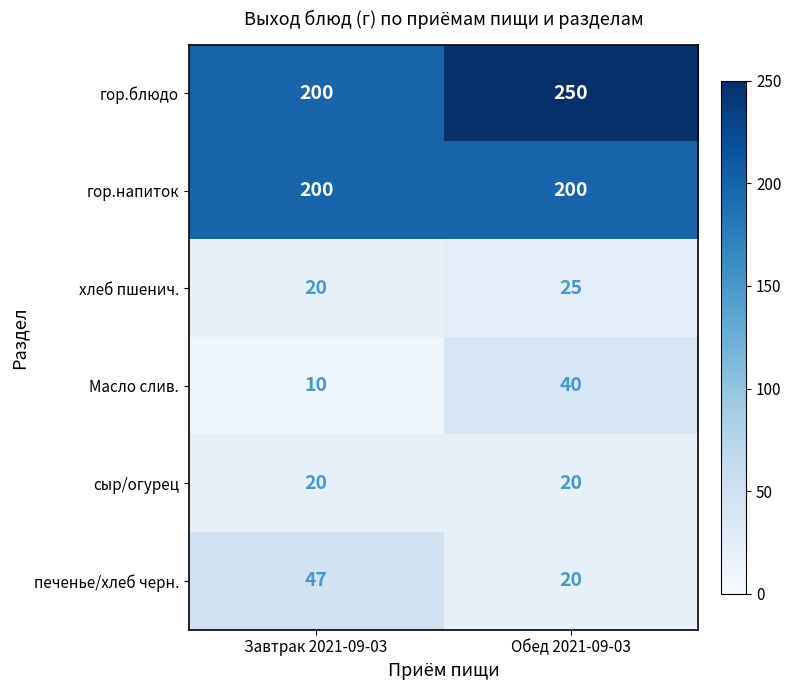

What is the average value of the гор.напиток series?

200